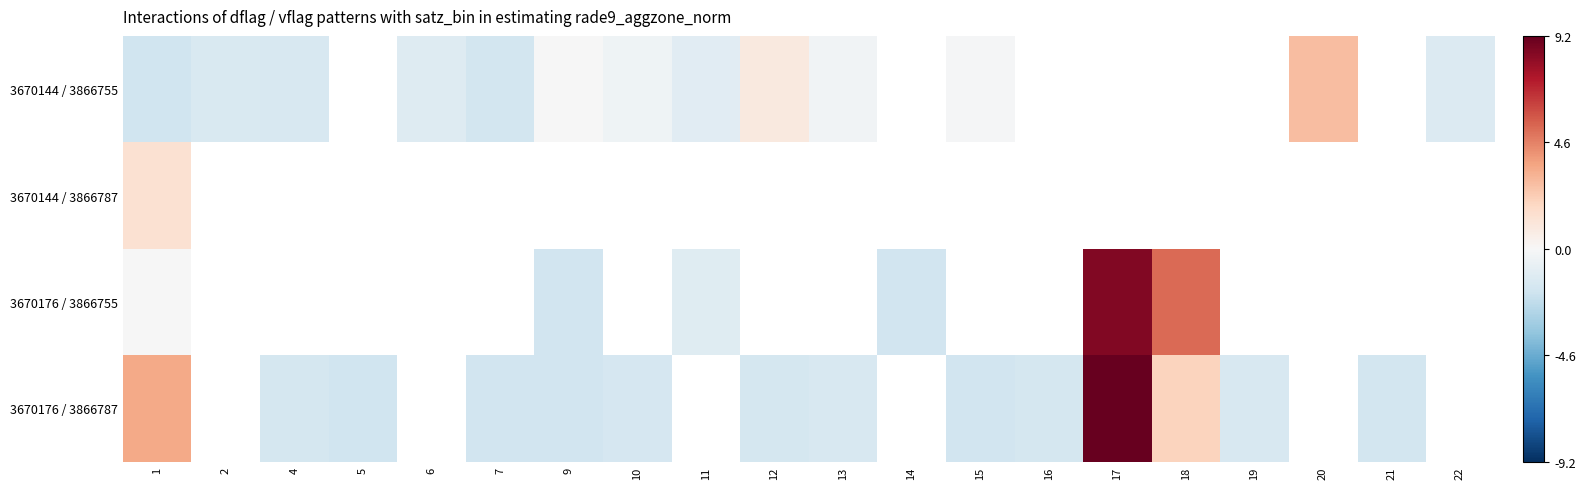

Is the value of 3670144 / 3866787 at 19 greater than the value of 3670176 / 3866755 at 10?

No